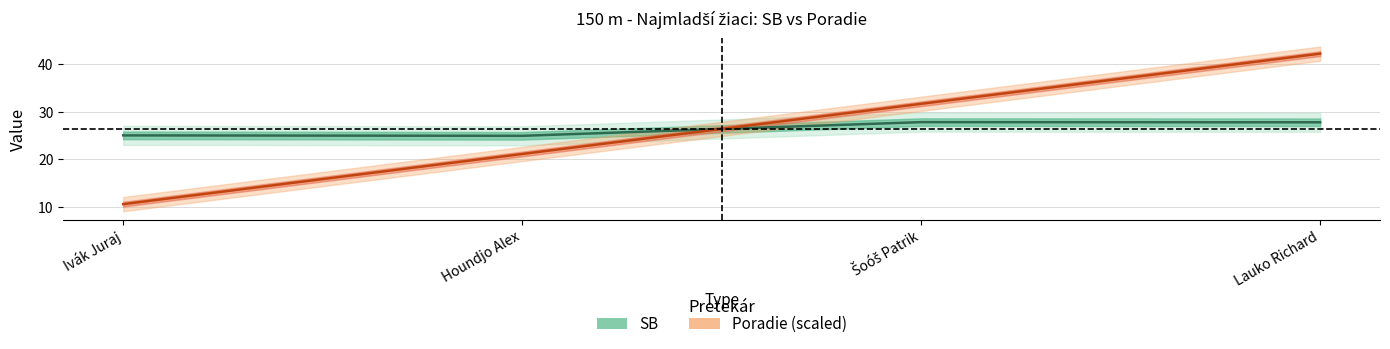

True or false: Poradie (scaled) and SB intersect in this chart.

True